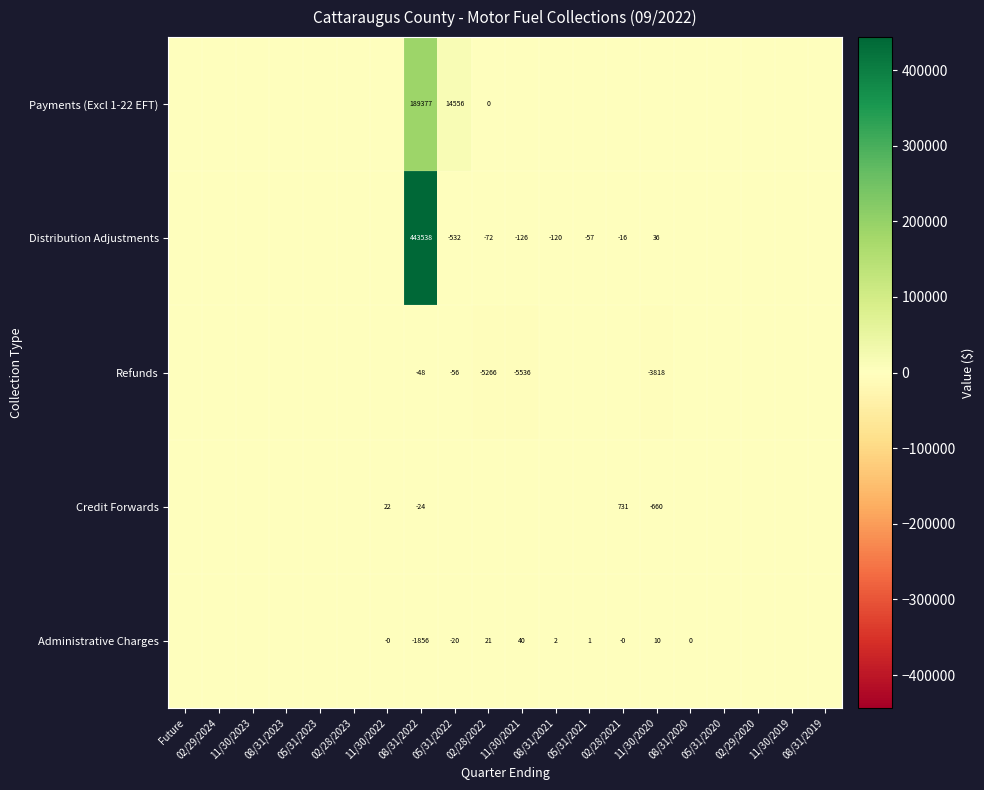

True or false: Administrative Charges has a value of 3 at 08/31/2021.

False